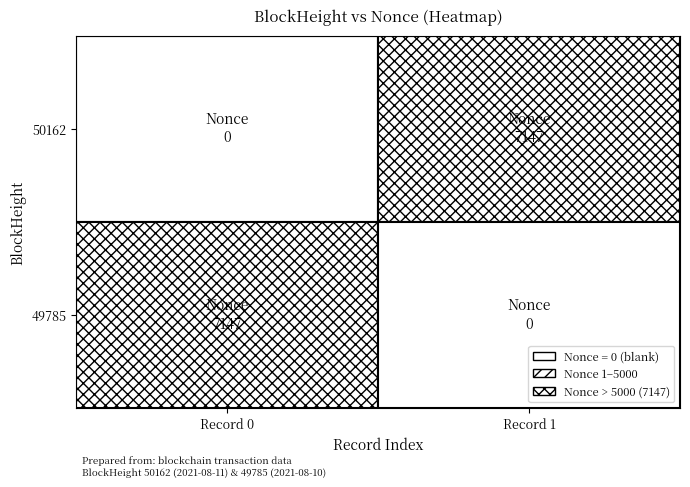

Rank the series by their maximum value, from highest to lowest.

50162, 49785